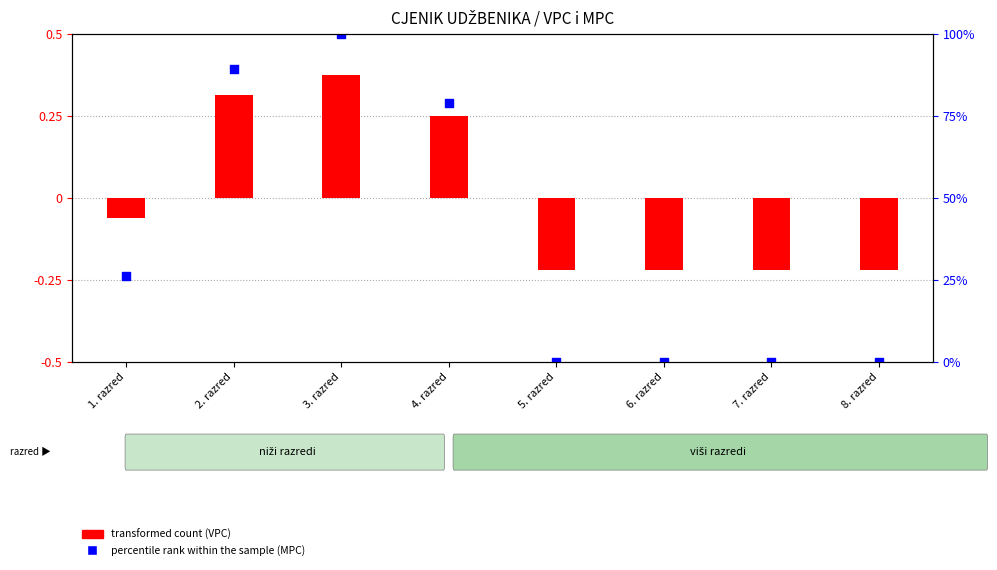

Which series reaches the minimum Y coordinate?

percentile rank within the sample (MPC)